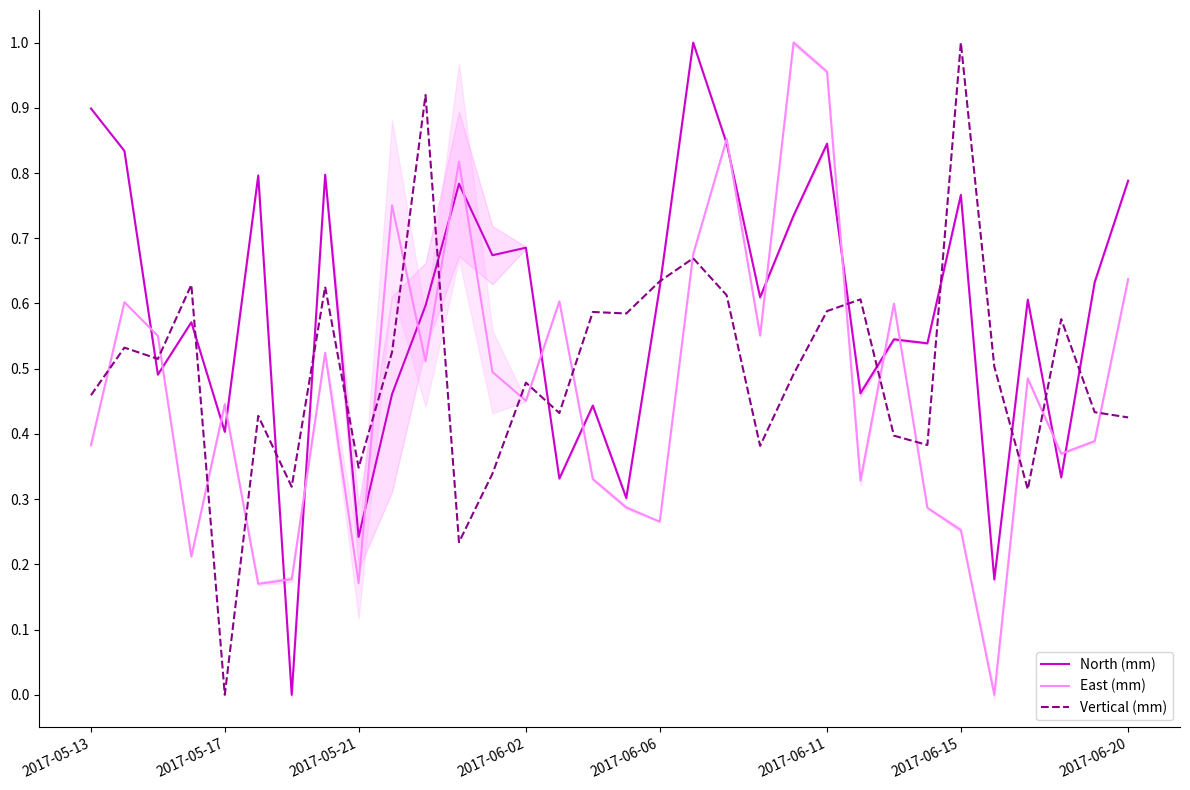

Which series has the widest spread of values?

North (mm)